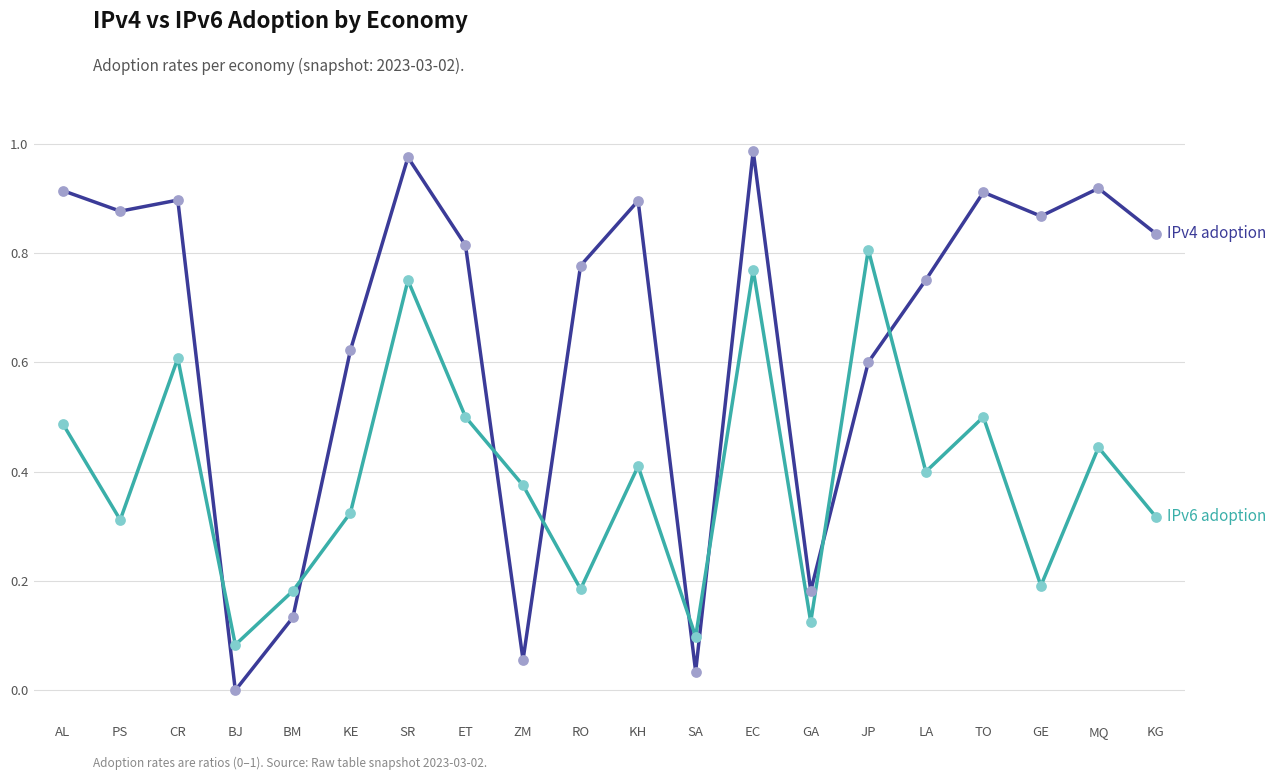

What position from the right is KH?

10